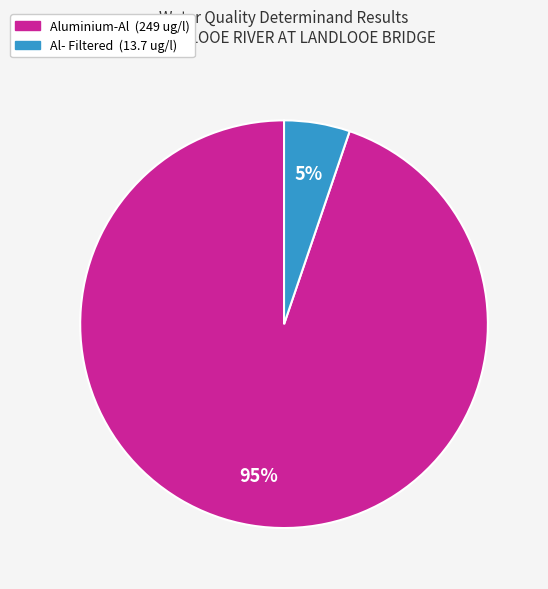

Count the number of slices in the pie.

2